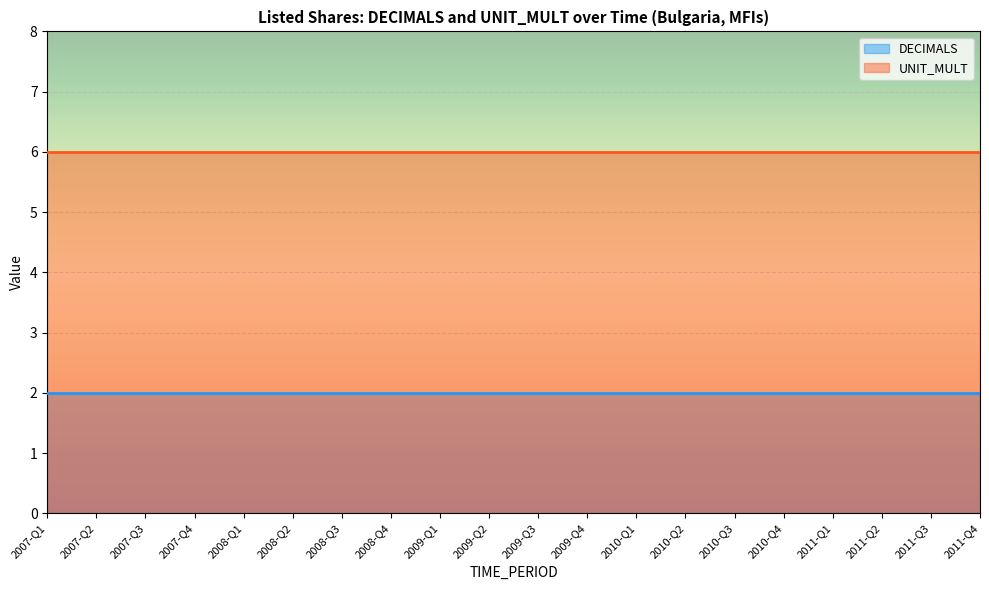

Reading right to left, what are all the values shown in this chart?

DECIMALS: 2011-Q4=2	2011-Q3=2	2011-Q2=2	2011-Q1=2	2010-Q4=2	2010-Q3=2	2010-Q2=2	2010-Q1=2	2009-Q4=2	2009-Q3=2	2009-Q2=2	2009-Q1=2	2008-Q4=2	2008-Q3=2	2008-Q2=2	2008-Q1=2	2007-Q4=2	2007-Q3=2	2007-Q2=2	2007-Q1=2
UNIT_MULT: 2011-Q4=6	2011-Q3=6	2011-Q2=6	2011-Q1=6	2010-Q4=6	2010-Q3=6	2010-Q2=6	2010-Q1=6	2009-Q4=6	2009-Q3=6	2009-Q2=6	2009-Q1=6	2008-Q4=6	2008-Q3=6	2008-Q2=6	2008-Q1=6	2007-Q4=6	2007-Q3=6	2007-Q2=6	2007-Q1=6